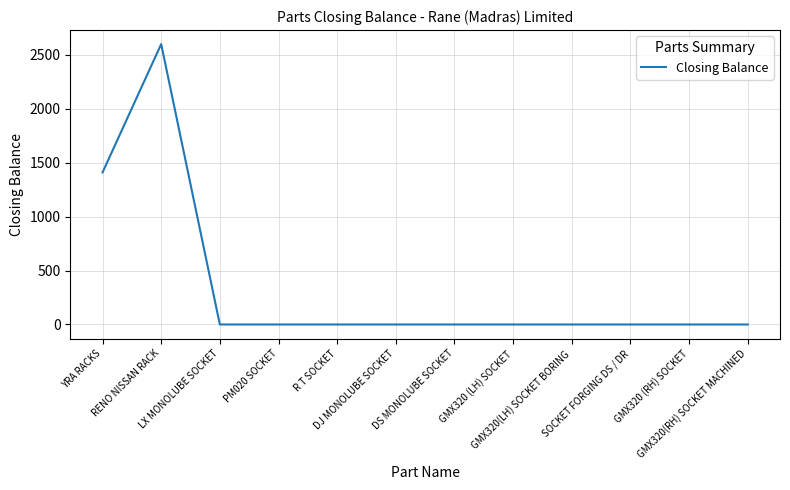

What is the average value?

334